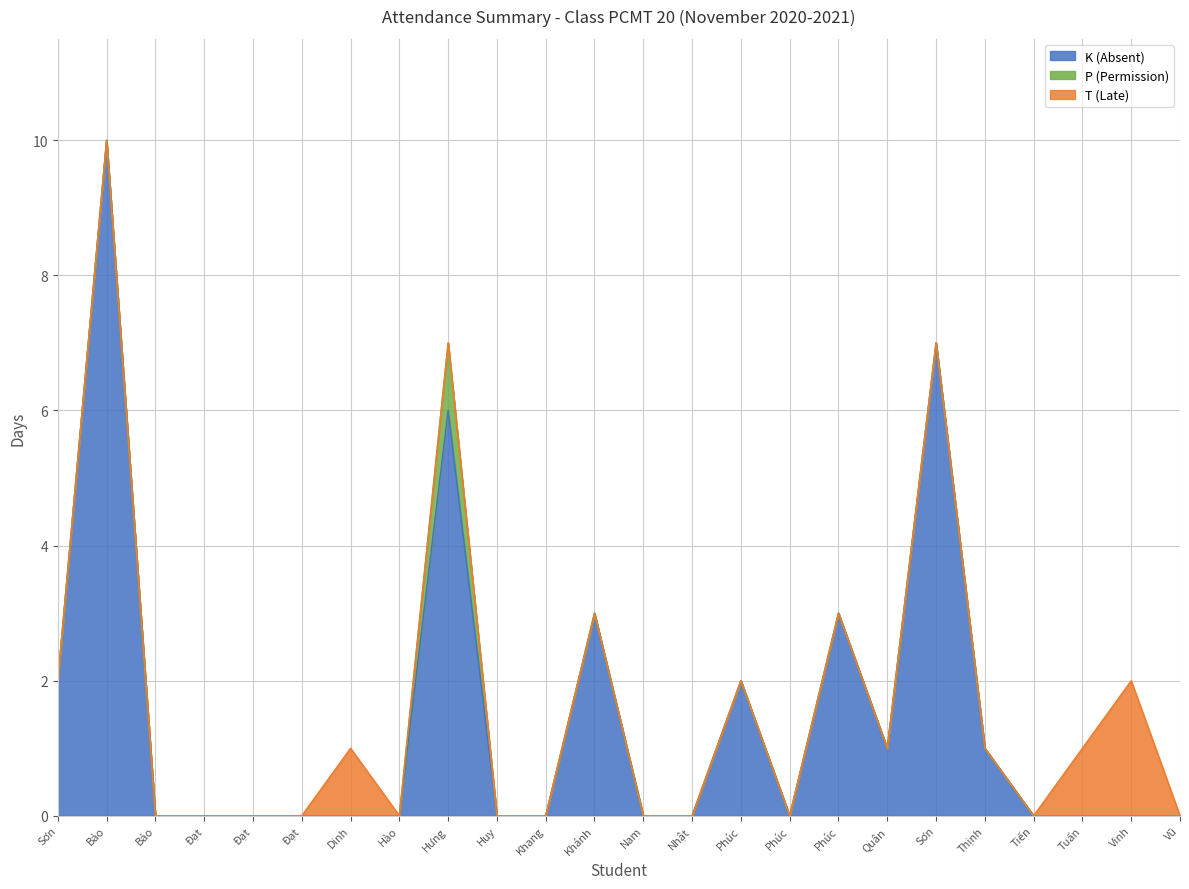

Does the chart display data point markers on the line(s)?

No